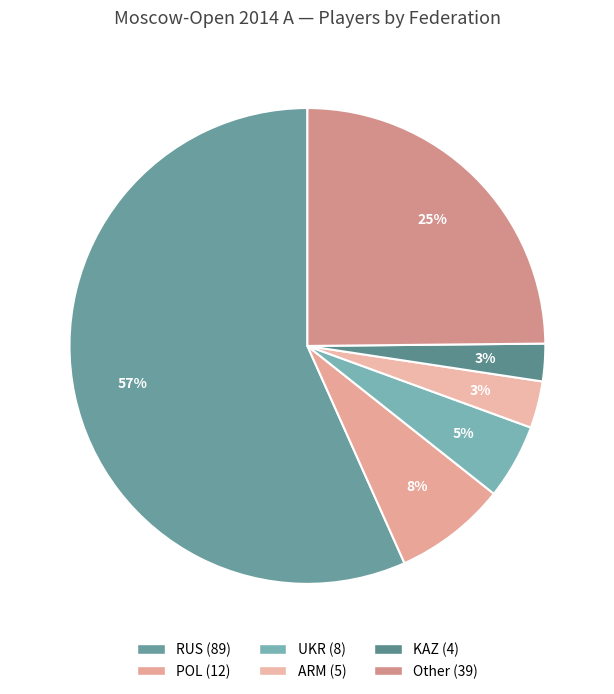

True or false: UKR accounts for 1% of the total.

False